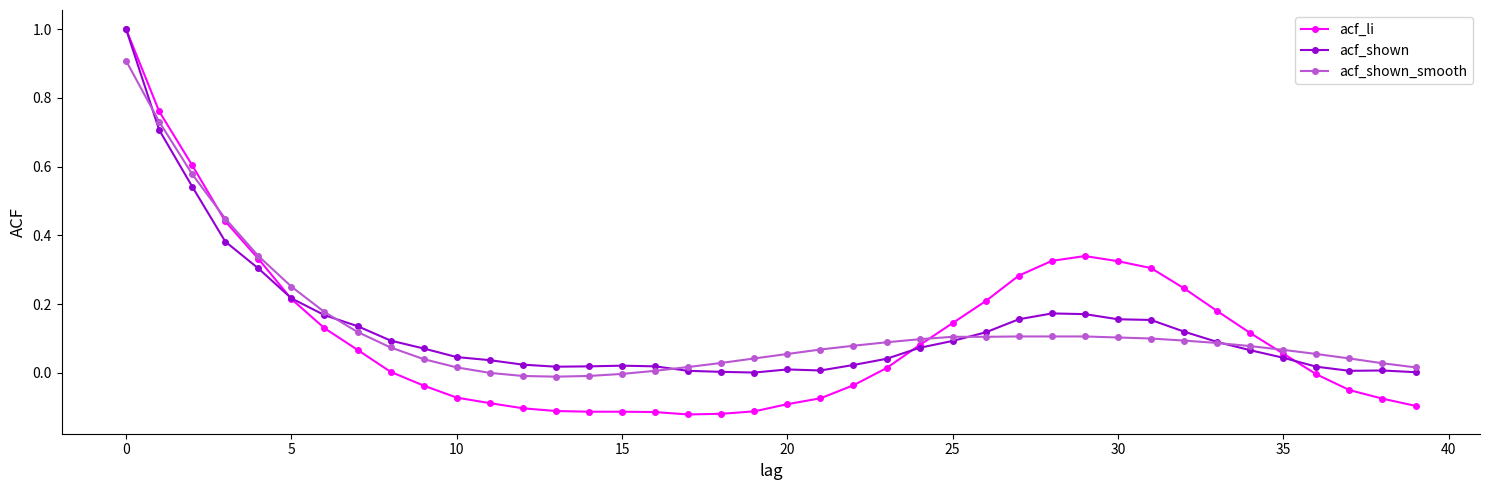

What is the maximum value for acf_shown?

1.0